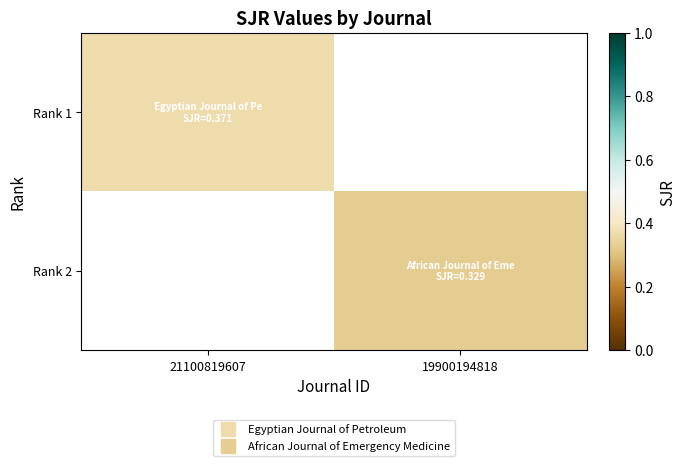

True or false: Rank 1 has a value of 0.4 at 21100819607.

True